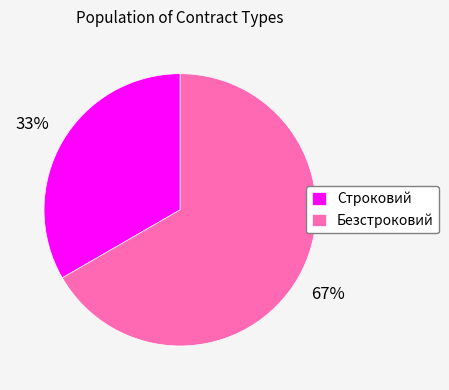

Is the sum of Строковий and Безстроковий greater than half?

Yes